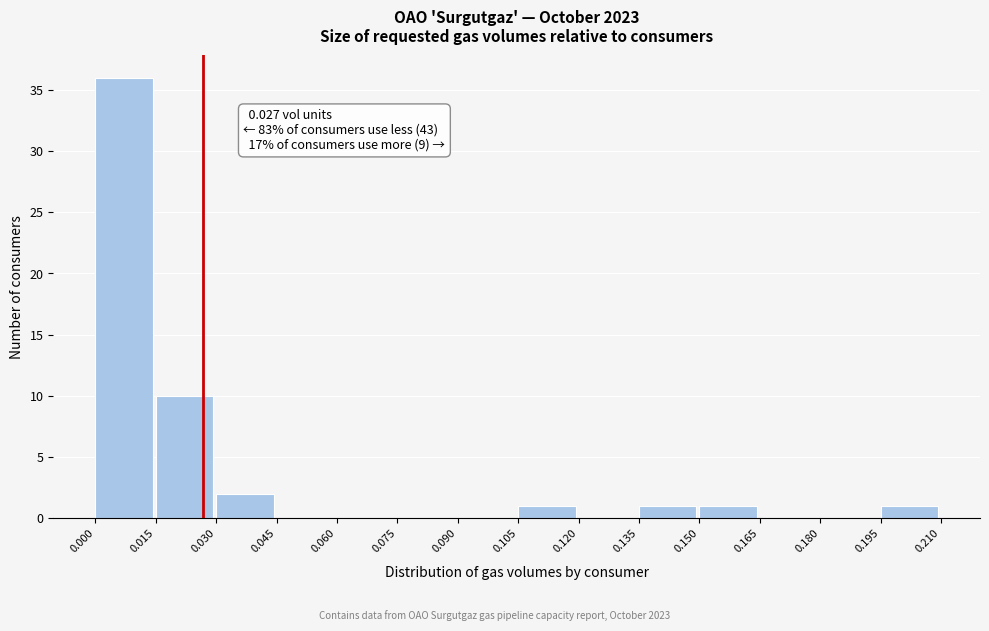

Over which range of the x-axis is the bar tallest?

0.000 to 0.015